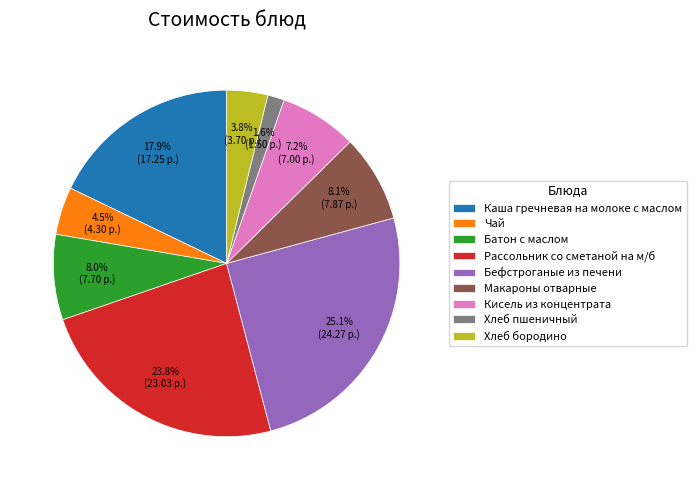

Count the number of slices in the pie.

9